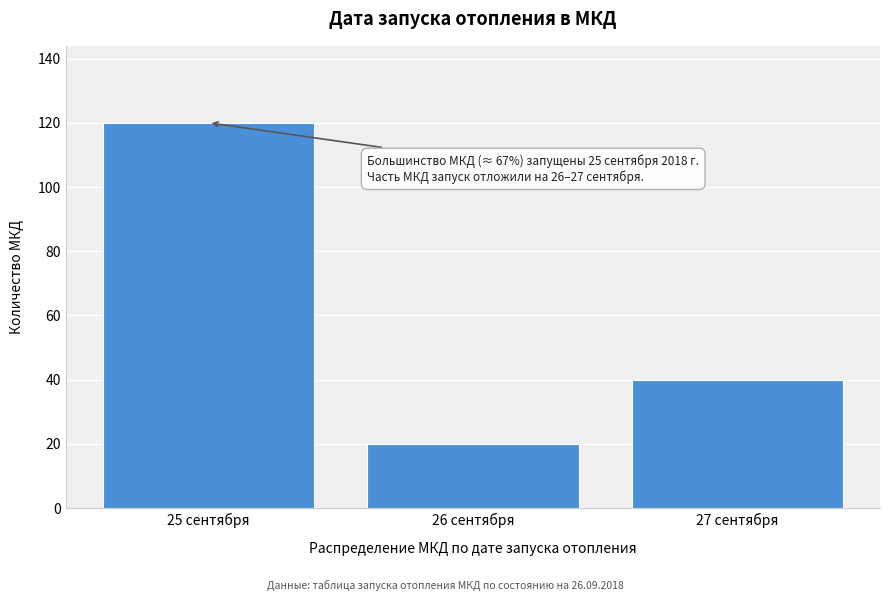

Reading left to right, extract all data points from this chart.

25 сентября=120	26 сентября=20	27 сентября=40